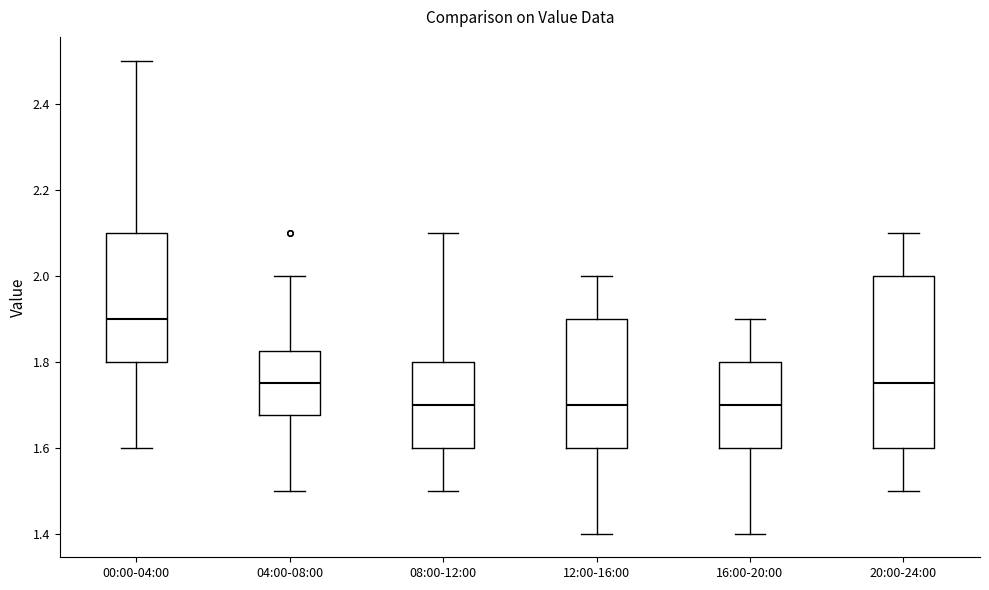

Reading left to right, read every box against the y-axis: the position of its median line, the range the box covers, and the ends of its whiskers. The values are not printed on the chart, so give them approximately, as read against the axis.

00:00-04:00: median 1.90, box 1.80 to 2.10, whiskers 1.60 to 2.50
04:00-08:00: median 1.76, box 1.68 to 1.82, whiskers 1.50 to 2.00
08:00-12:00: median 1.70, box 1.60 to 1.80, whiskers 1.50 to 2.10
12:00-16:00: median 1.70, box 1.60 to 1.90, whiskers 1.40 to 2.00
16:00-20:00: median 1.70, box 1.60 to 1.80, whiskers 1.40 to 1.90
20:00-24:00: median 1.76, box 1.60 to 2.00, whiskers 1.50 to 2.10